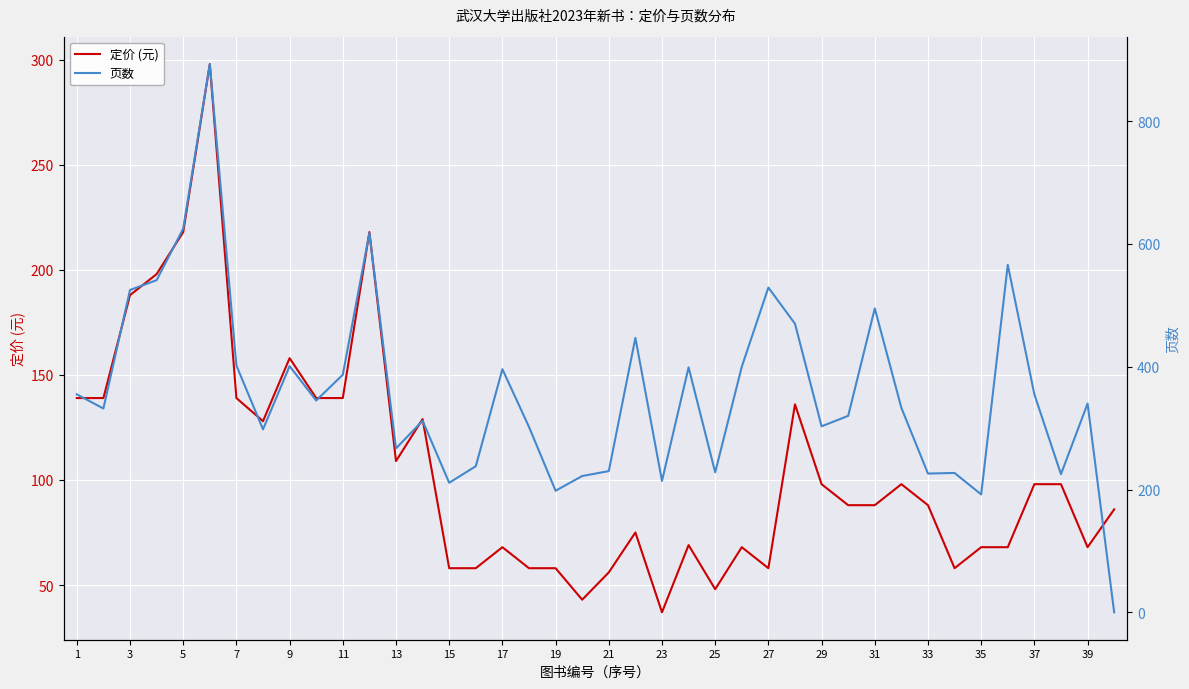

How many categories are shown in the chart?

40